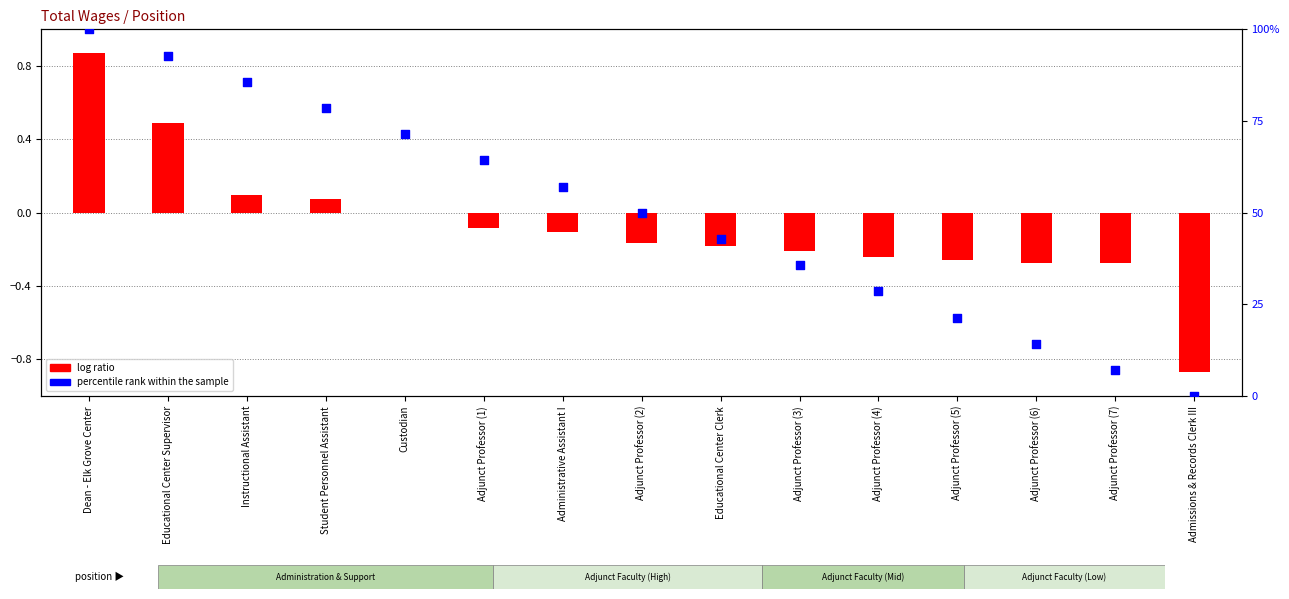

Which series has the largest total across all categories?

percentile rank within the sample